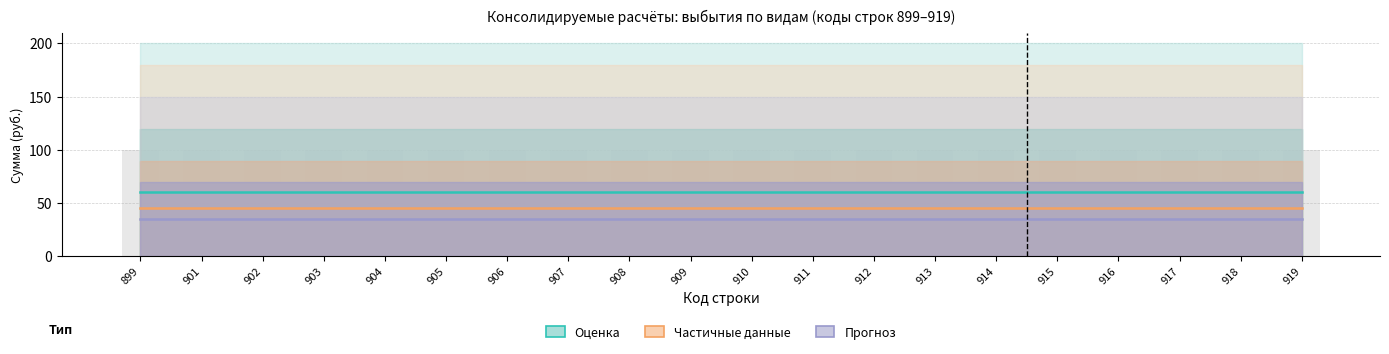

Reading left to right, list all the values displayed in this chart.

субсидии / субвенции (оценка): 60	60	60	60	60	60	60	60	60	60	60	60	60	60	60	60	60	60	60	60
дотации / иные (частичные данные): 45	45	45	45	45	45	45	45	45	45	45	45	45	45	45	45	45	45	45	45
трансферты / возврат (прогноз): 35	35	35	35	35	35	35	35	35	35	35	35	35	35	35	35	35	35	35	35